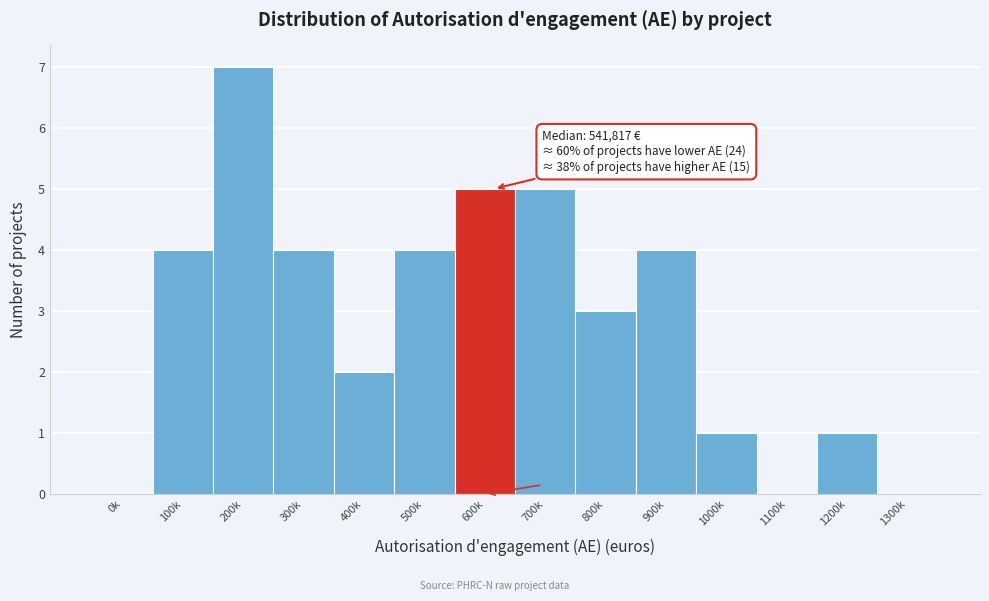

Reading left to right, list all the values displayed in this chart.

0k=0	100k=4	200k=7	300k=4	400k=2	500k=4	600k=5	700k=5	800k=3	900k=4	1000k=1	1100k=0	1200k=1	1300k=0